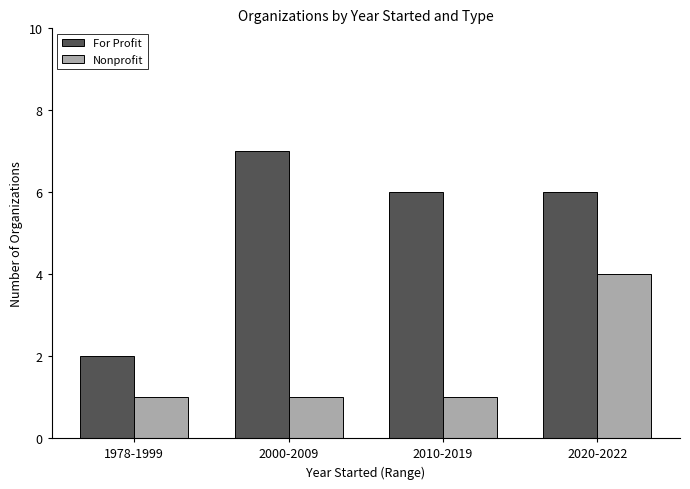

Reading right to left, extract all data points from this chart.

For Profit: 6	6	7	2
Nonprofit: 4	1	1	1